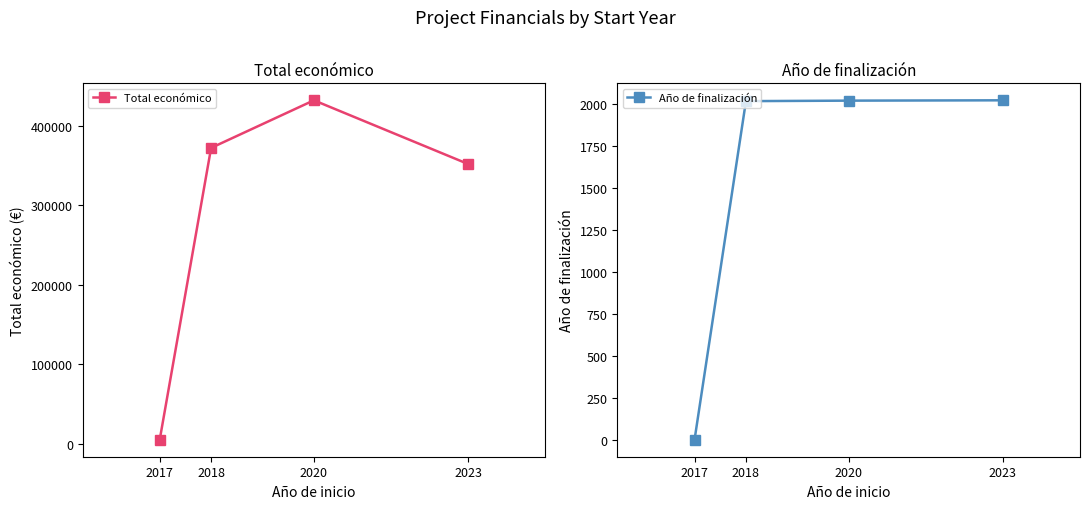

At which category is the sum across all series the highest?

2020